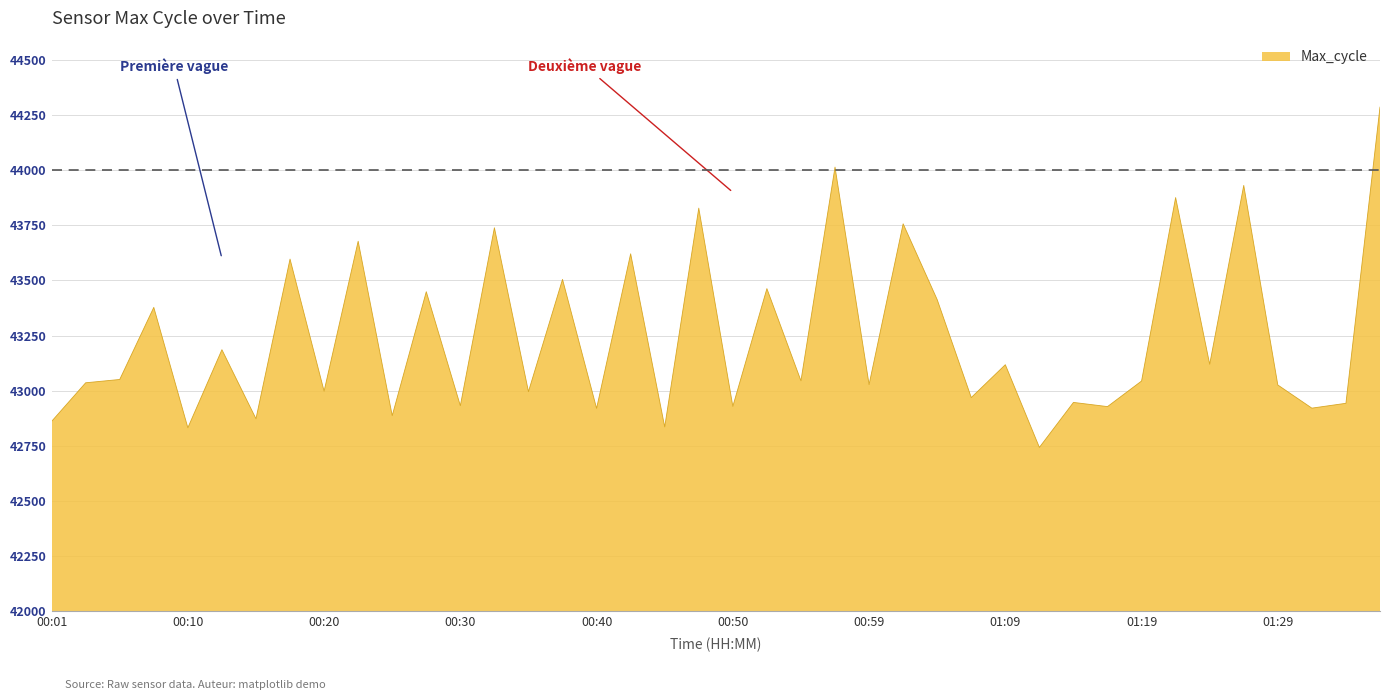

What is the greatest value displayed?

44286